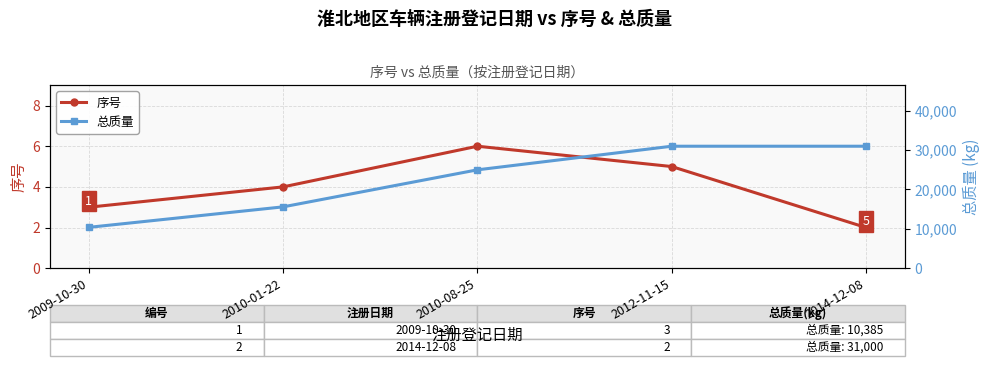

Is this an area chart (filled region under the line)?

No